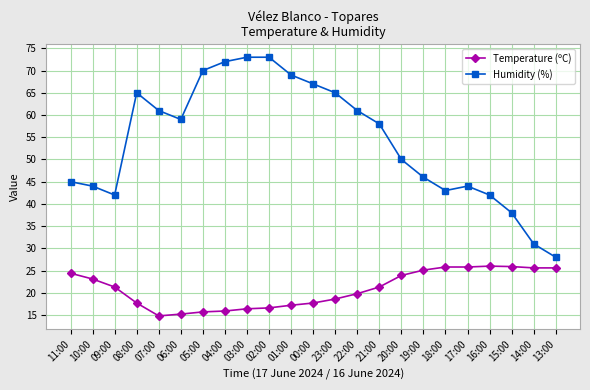

True or false: Humidity (%) has more than 0 points higher than both neighbors.

True